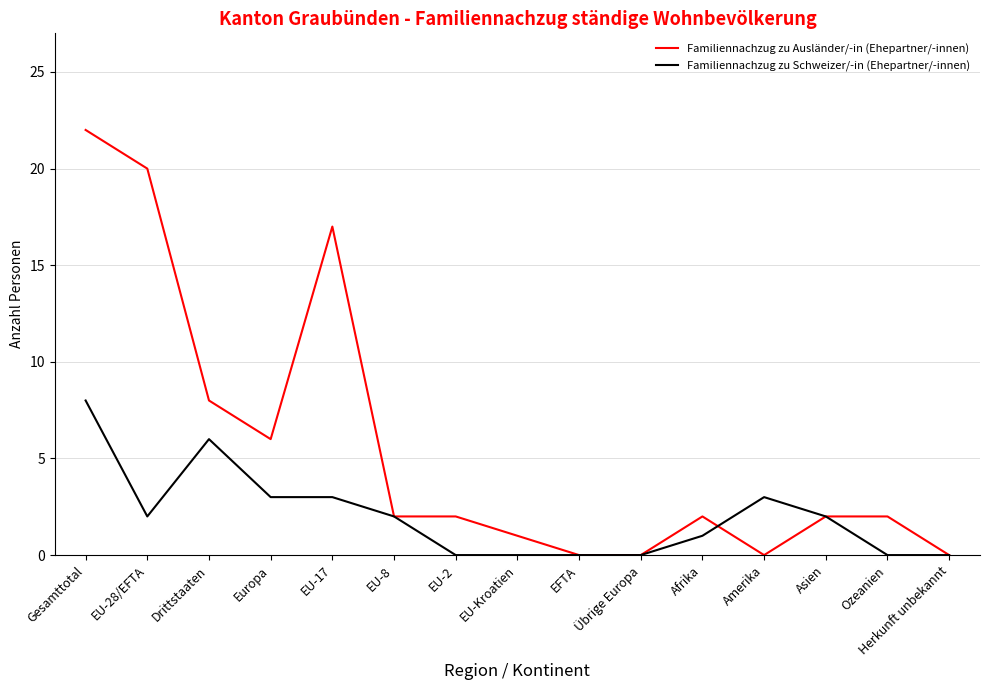

Which category has the highest value in the Familiennachzug zu Schweizer/-in (Ehepartner/-innen) series?

Gesamttotal